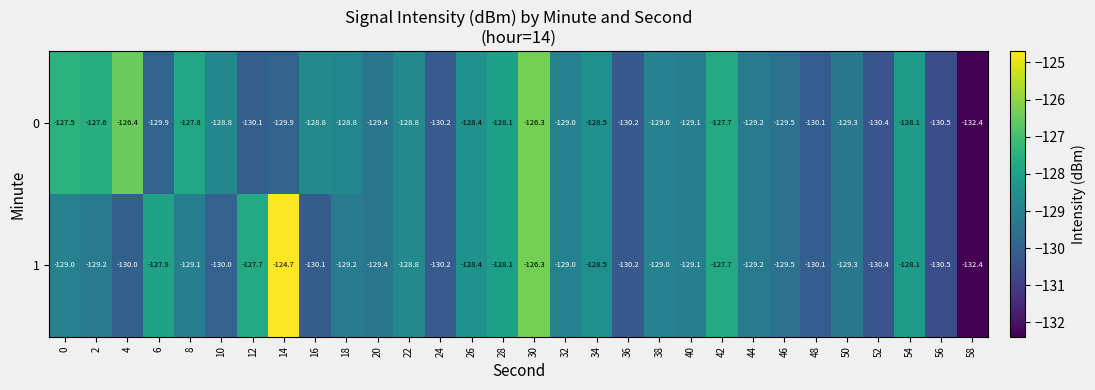

List the series in order of their overall mean, highest first.

0, 1